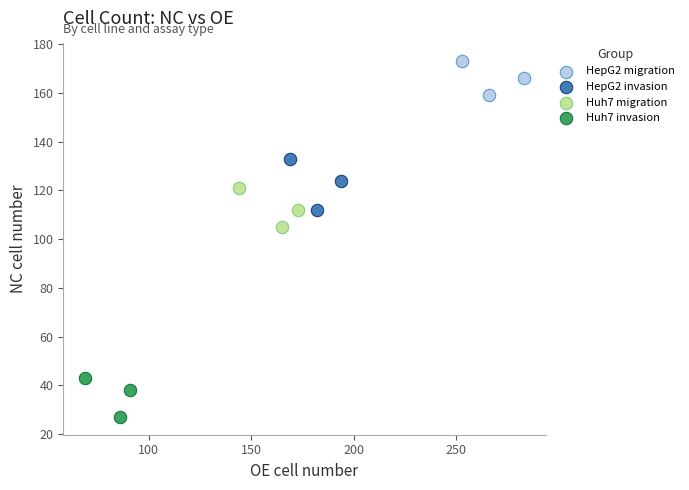

Which series reaches the minimum Y coordinate?

Huh7 invasion